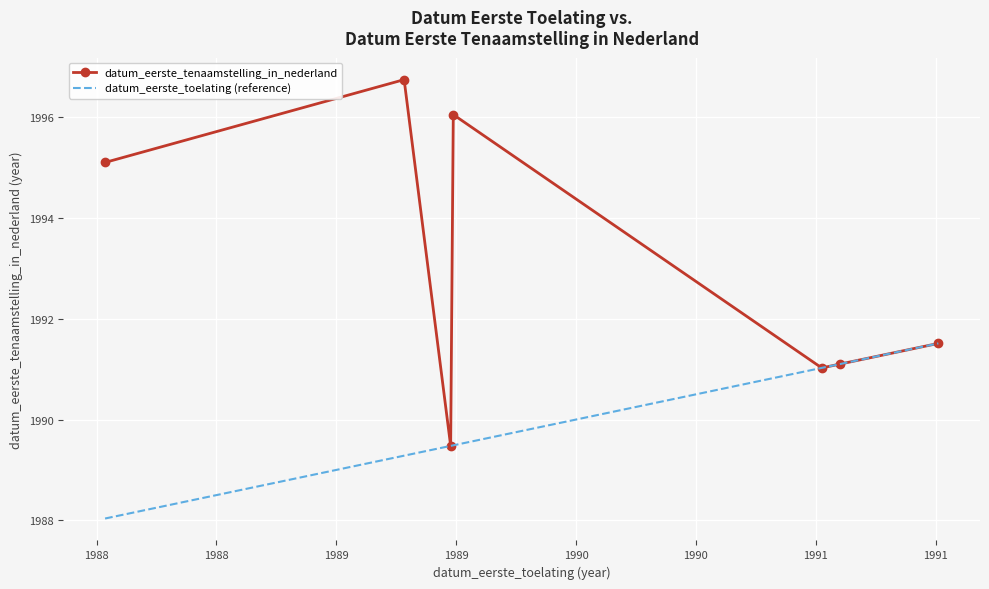

Rank the series by their average value, from highest to lowest.

datum_eerste_tenaamstelling_in_nederland, datum_eerste_toelating (reference)